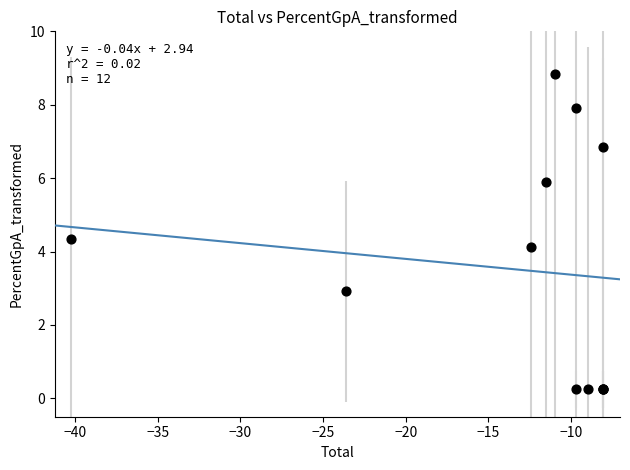

What Y value in the scatter plot is closest to 4?

4.1